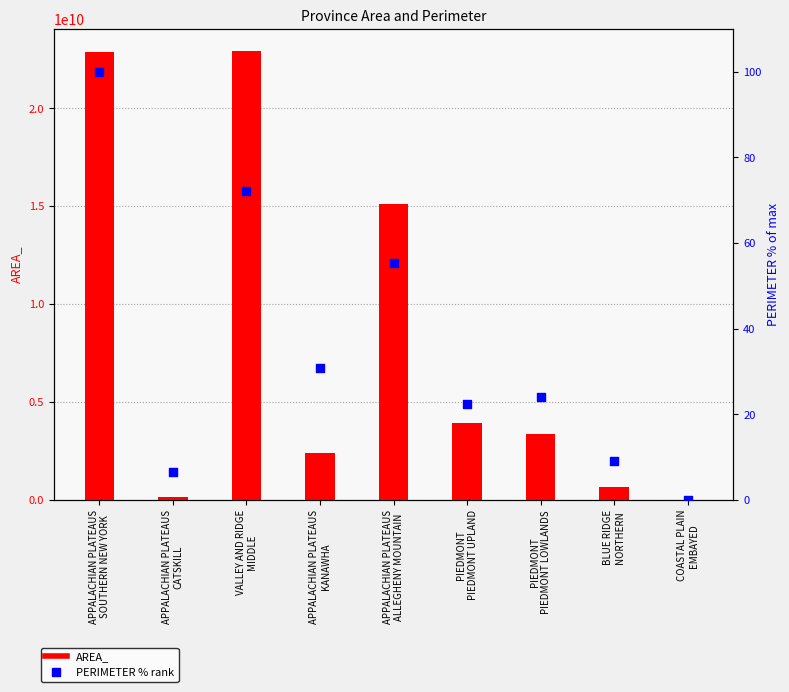

Which series contains the highest Y value?

AREA_